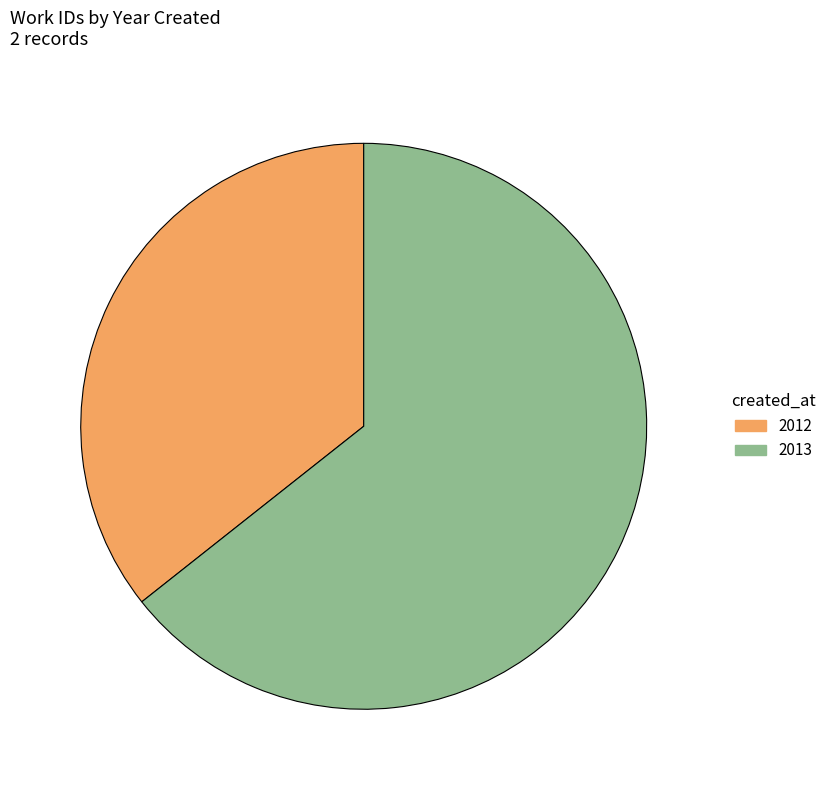

Between 2013 and 2012, which is larger?

2013